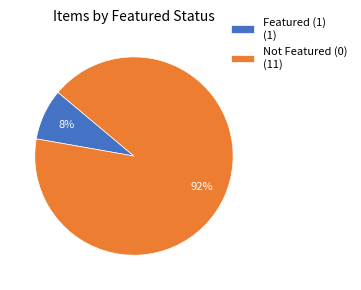

Rank the categories by value from lowest to highest.

Featured (1) (1), Not Featured (0) (11)